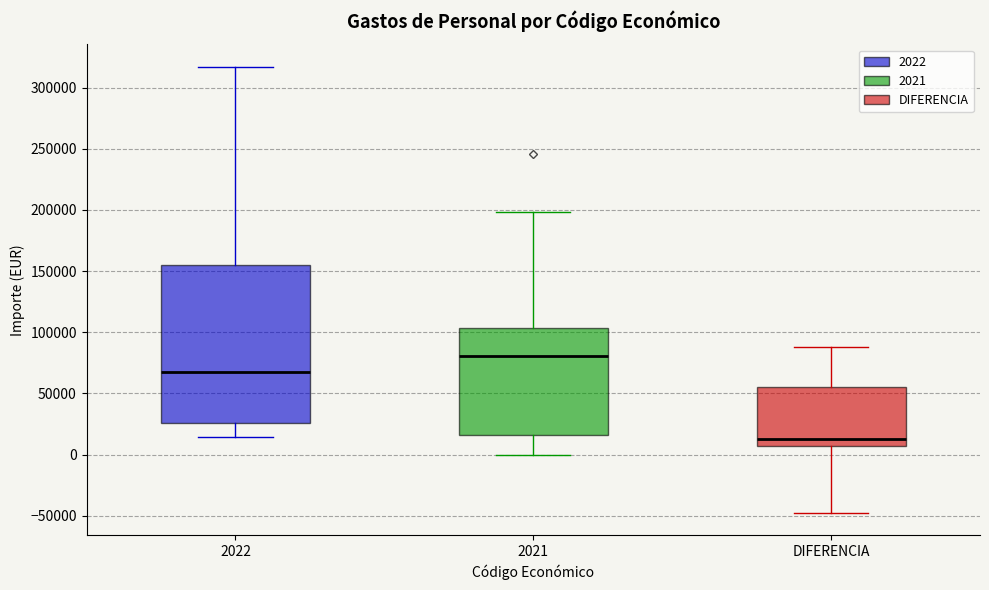

Where does the median line of the box for 2022 sit on the y-axis? The values are not printed on the chart, so give them approximately, as read against the axis.

70000